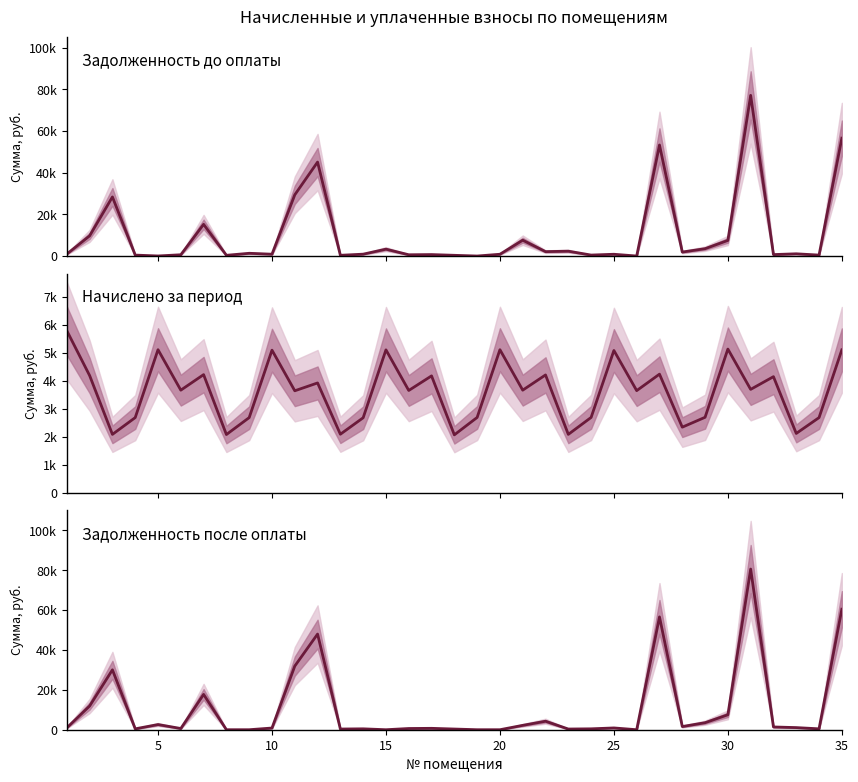

At how many categories does at least one series exceed 41757?

4